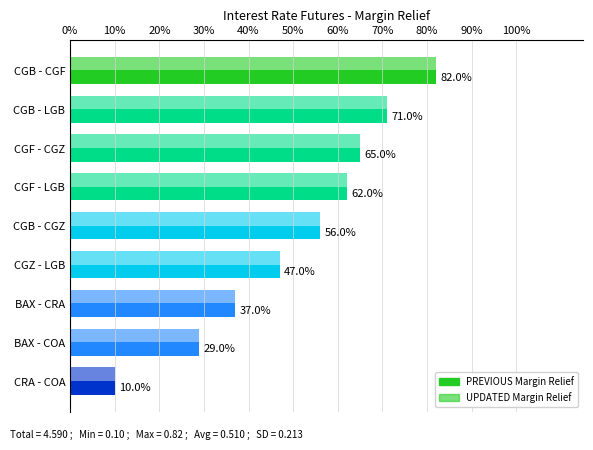

Which series has the largest total across all categories?

PREVIOUS Margin Relief